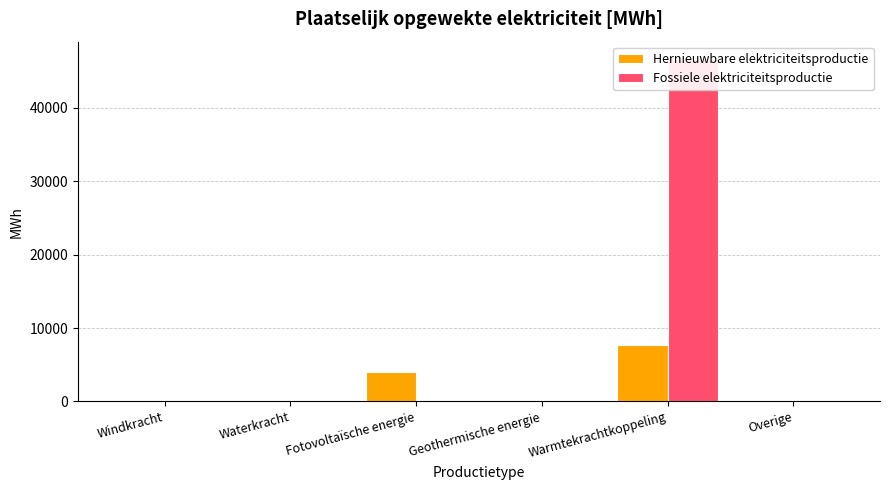

Where is Hernieuwbare elektriciteitsproductie nearest to the value 3817?

Fotovoltaïsche energie